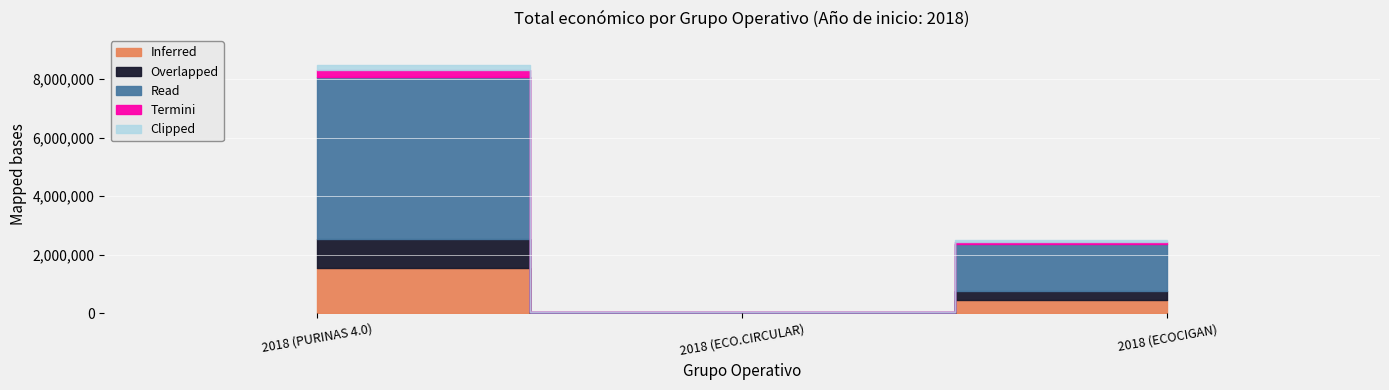

What is the label of the 1st point from the right?

2018 (ECOCIGAN)